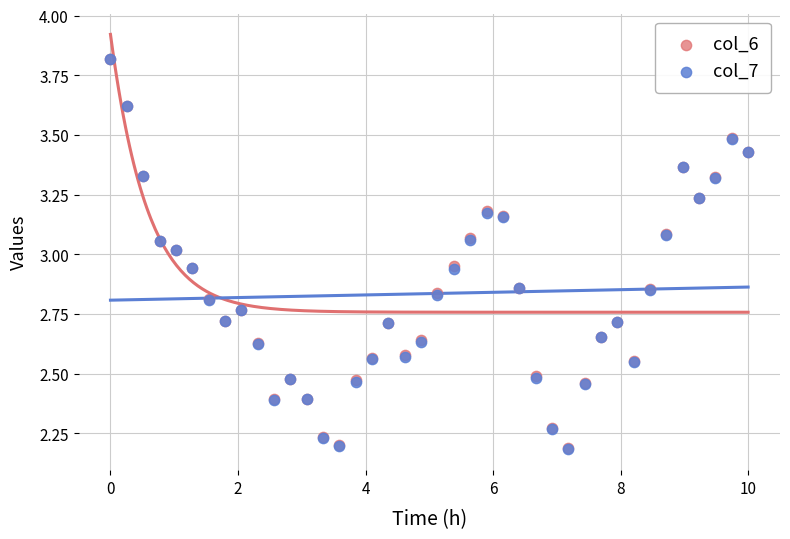

Which series has the widest spread of Y values?

col_7